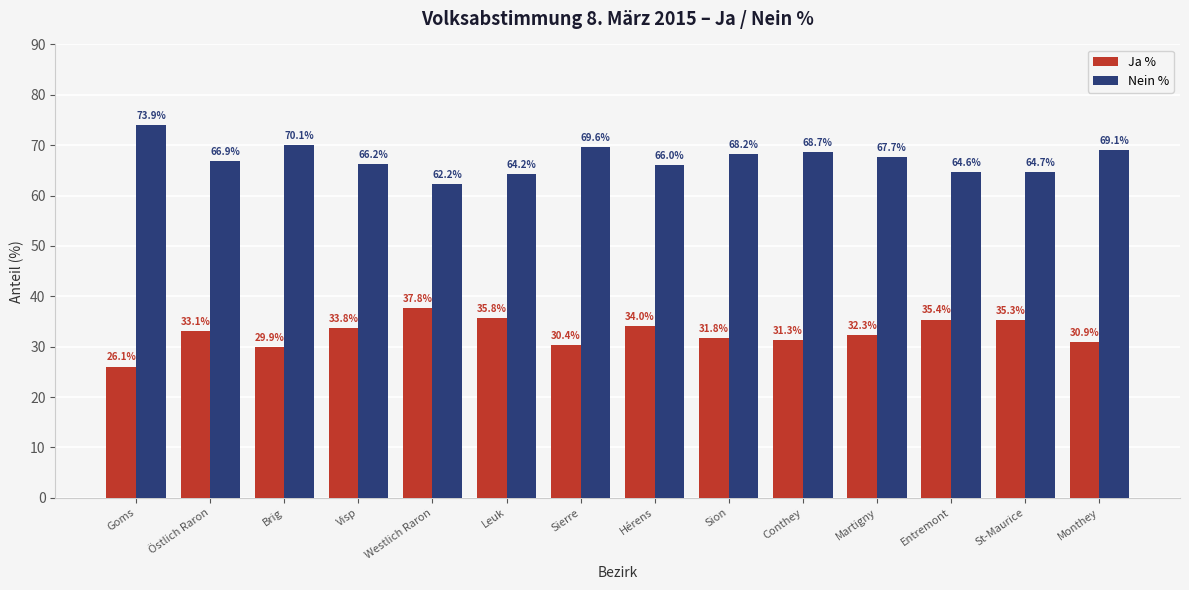

What is the difference between the maximum and minimum values in the Ja % series?

11.7